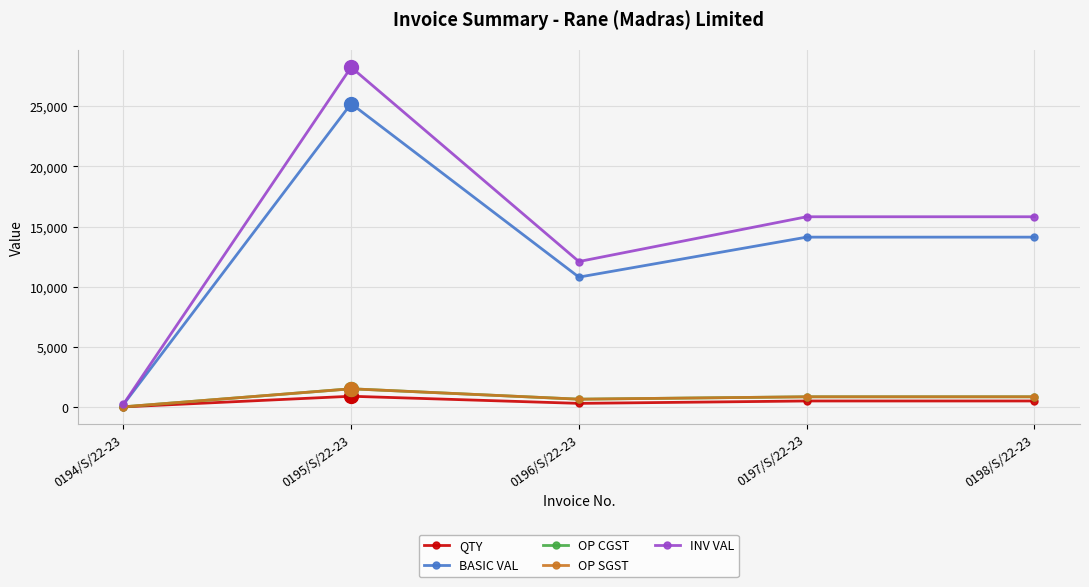

What is the difference between the maximum and minimum values in the OP SGST series?

1501.8